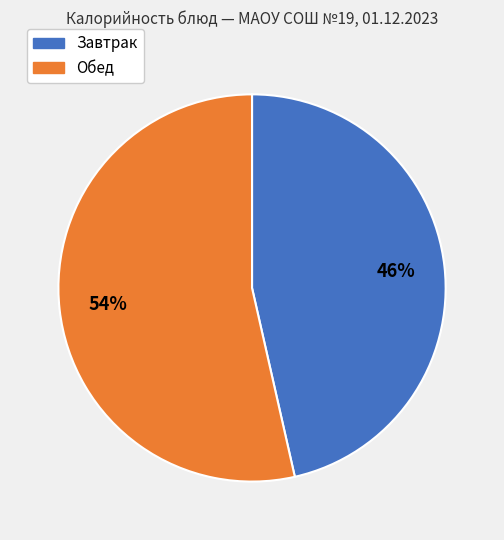

Is there a majority slice in this chart?

Yes